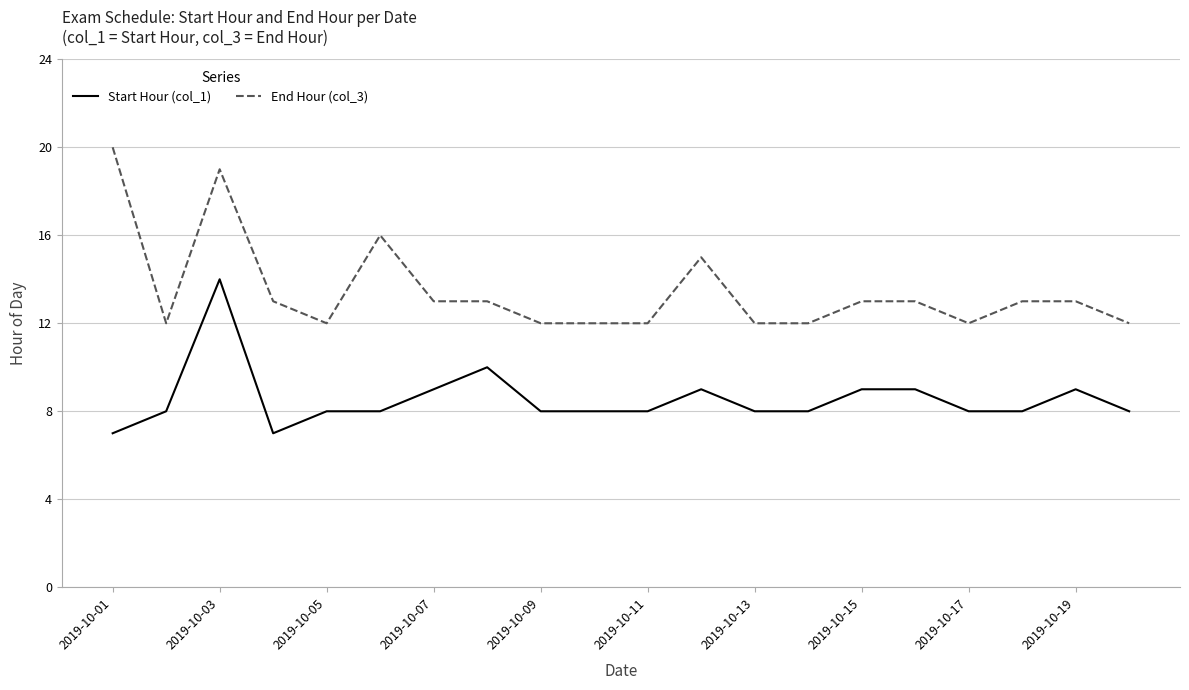

Which series has the widest spread of values?

End Hour (col_3)